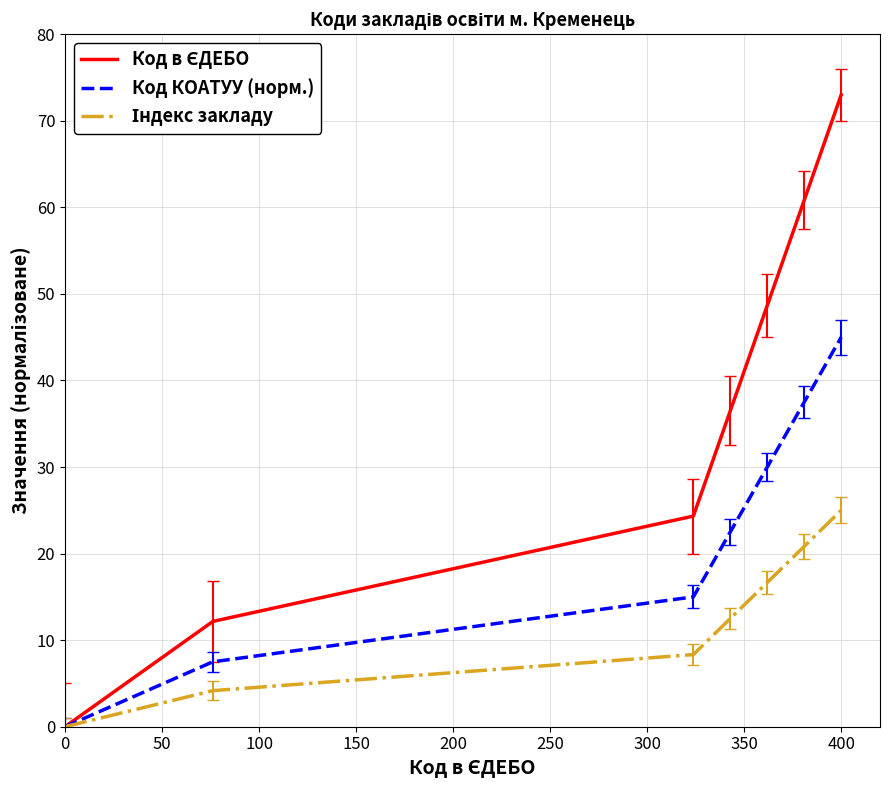

True or false: Код в ЄДЕБО and Індекс закладу intersect in this chart.

False